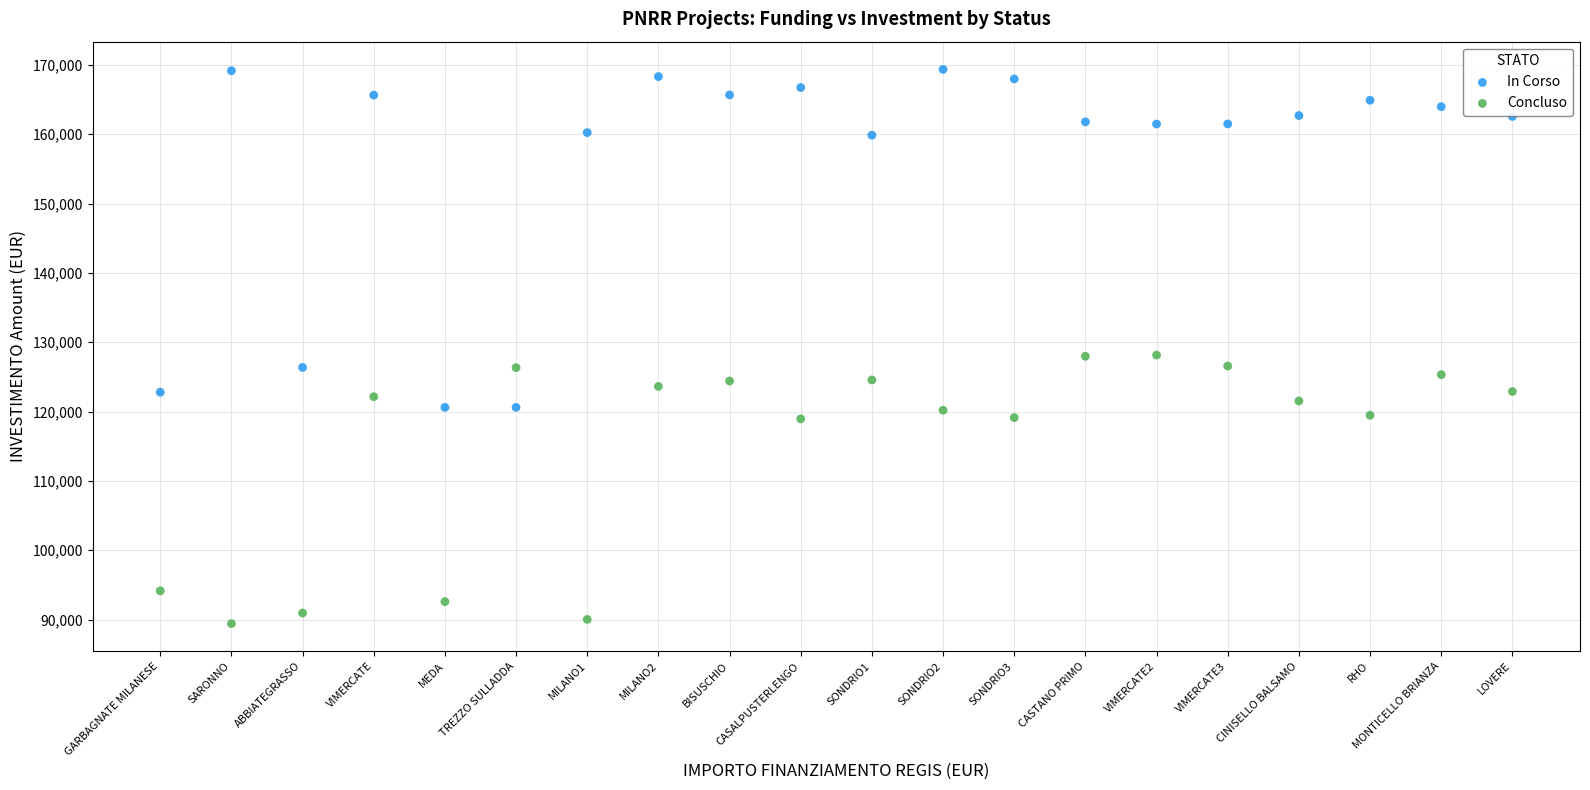

Which series reaches the maximum Y coordinate?

In Corso